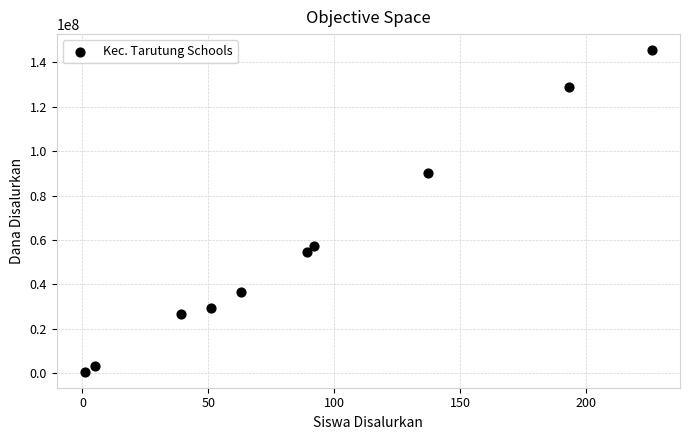

What is the average X value?

90